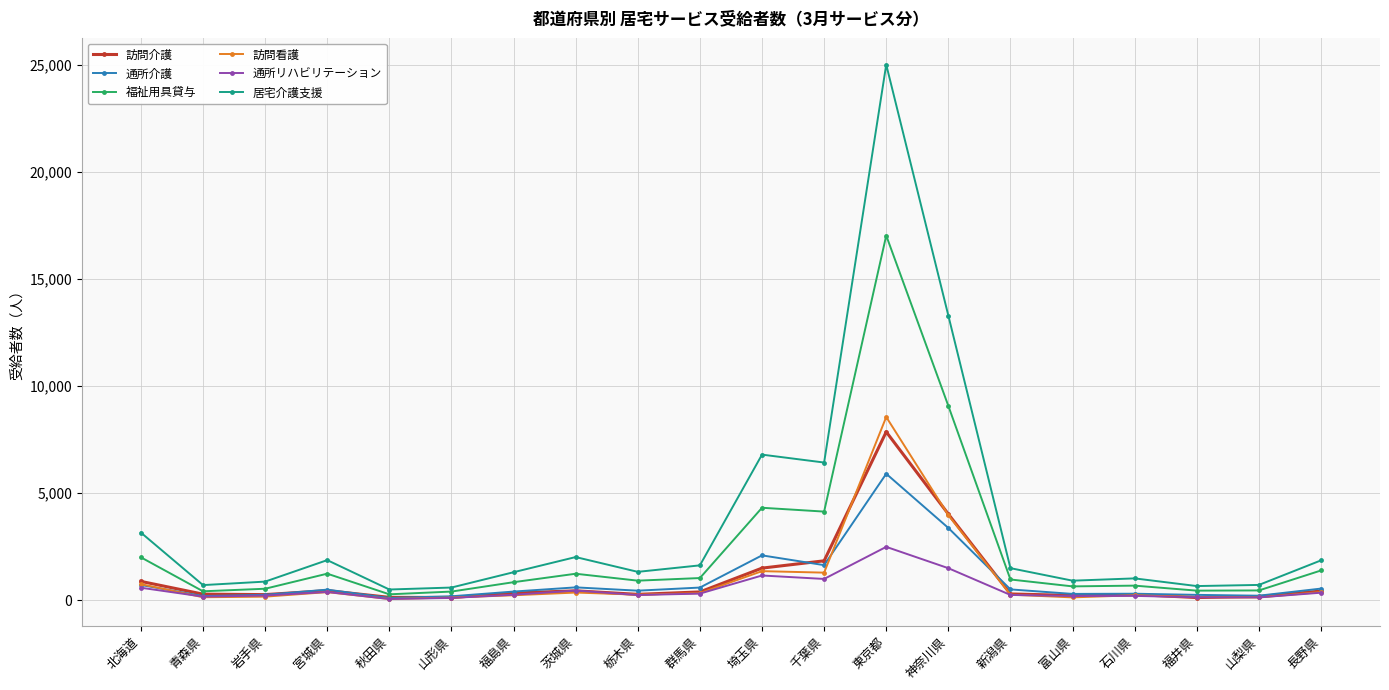

Count the number of categories in the chart.

20